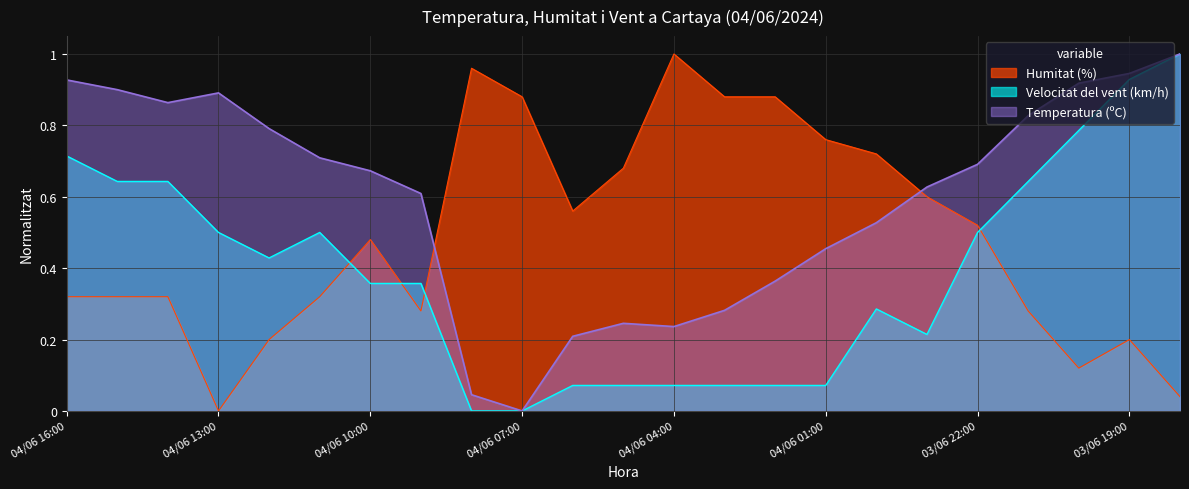

At how many categories does at least one series exceed 0?

23